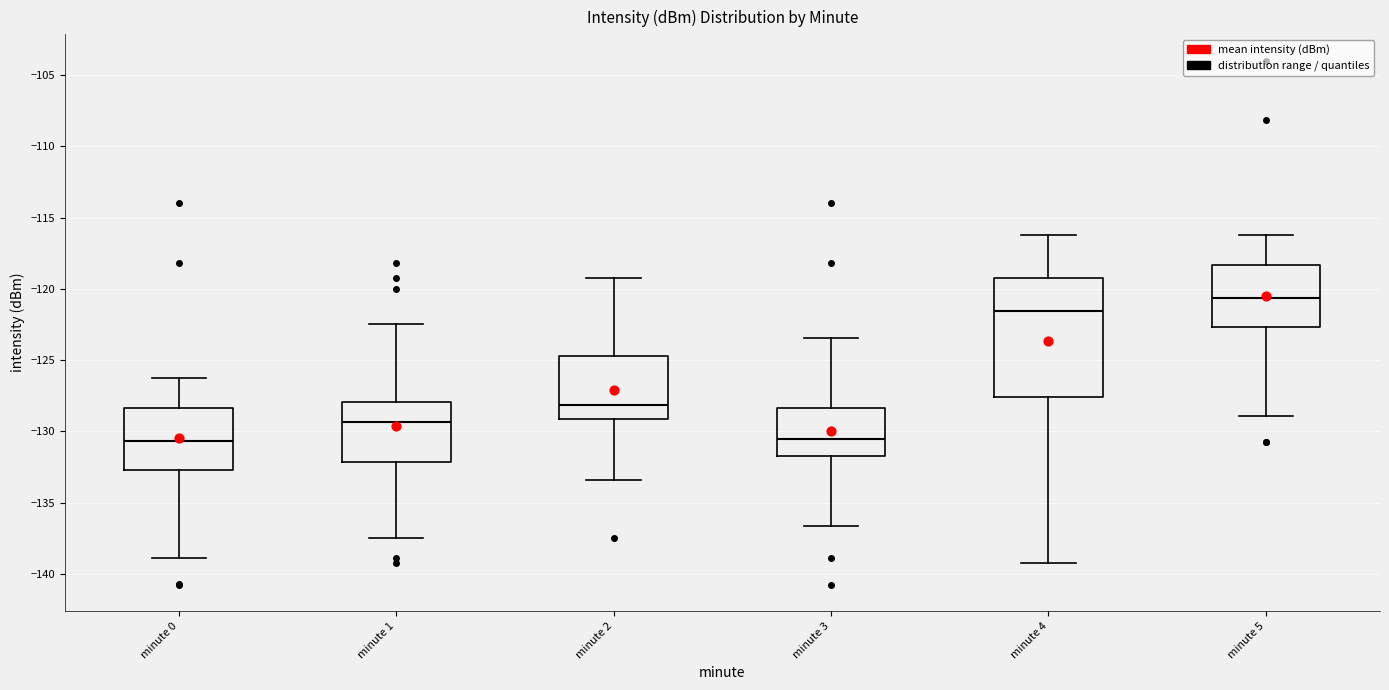

Reading left to right, transcribe this box plot: for each box, give where its median line is, the range the box spans, and where its two whiskers end, as read against the y-axis. The values are not printed on the chart, so give them approximately, as read against the axis.

minute 0: median -130.5, box -132.5 to -128.5, whiskers -139.0 to -126.0
minute 1: median -129.5, box -132.0 to -128.0, whiskers -137.5 to -122.5
minute 2: median -128.0, box -129.0 to -124.5, whiskers -133.5 to -119.0
minute 3: median -130.5, box -131.5 to -128.5, whiskers -136.5 to -123.5
minute 4: median -121.5, box -127.5 to -119.0, whiskers -139.5 to -116.0
minute 5: median -120.5, box -122.5 to -118.5, whiskers -129.0 to -116.0